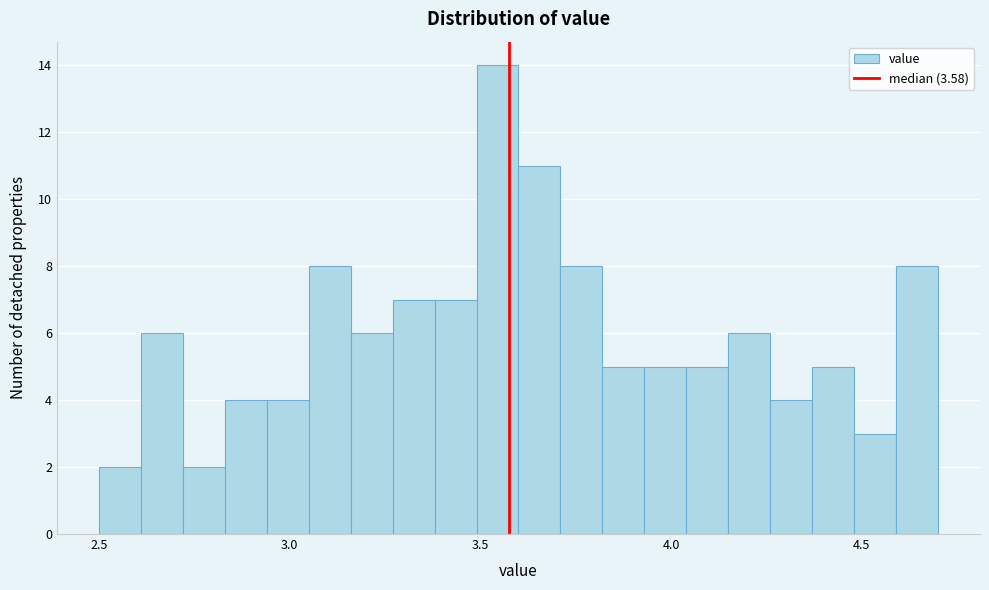

Around what value on the x-axis is the tallest bar? Give the approximate position of its centre, as read against the axis.

3.55